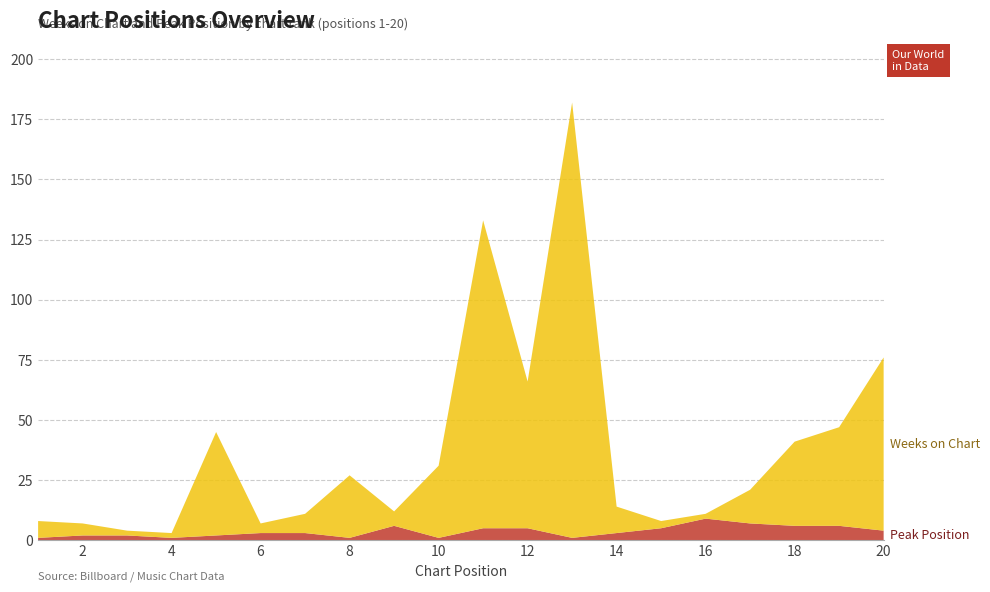

Reading left to right, extract all data points from this chart.

Weeks on Chart: 1=7	2=5	3=2	4=2	5=43	6=4	7=8	8=26	9=6	10=30	11=128	12=61	13=181	14=11	15=3	16=2	17=14	18=35	19=41	20=72
Peak Position: 1=1	2=2	3=2	4=1	5=2	6=3	7=3	8=1	9=6	10=1	11=5	12=5	13=1	14=3	15=5	16=9	17=7	18=6	19=6	20=4